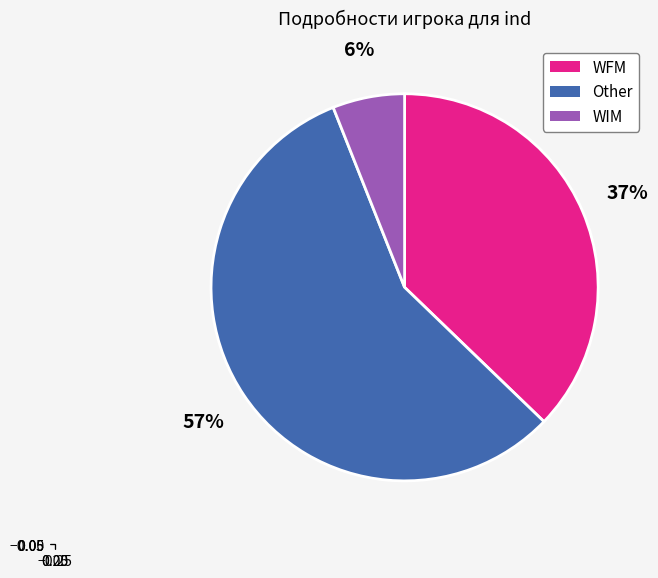

Is there any slice that represents more than half of the pie?

Yes